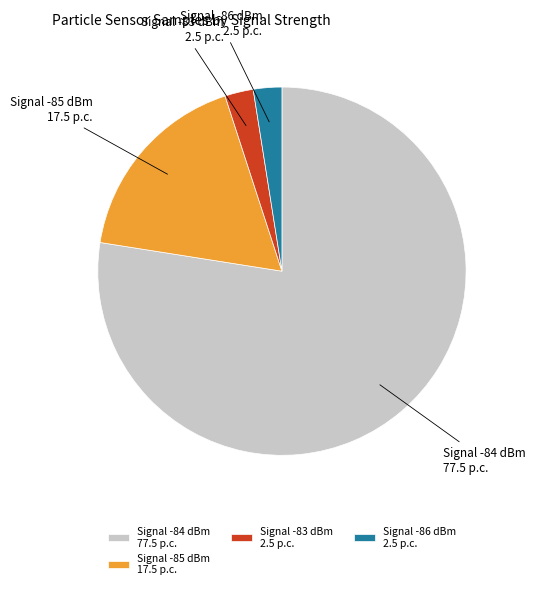

How many segments does this pie chart have?

4